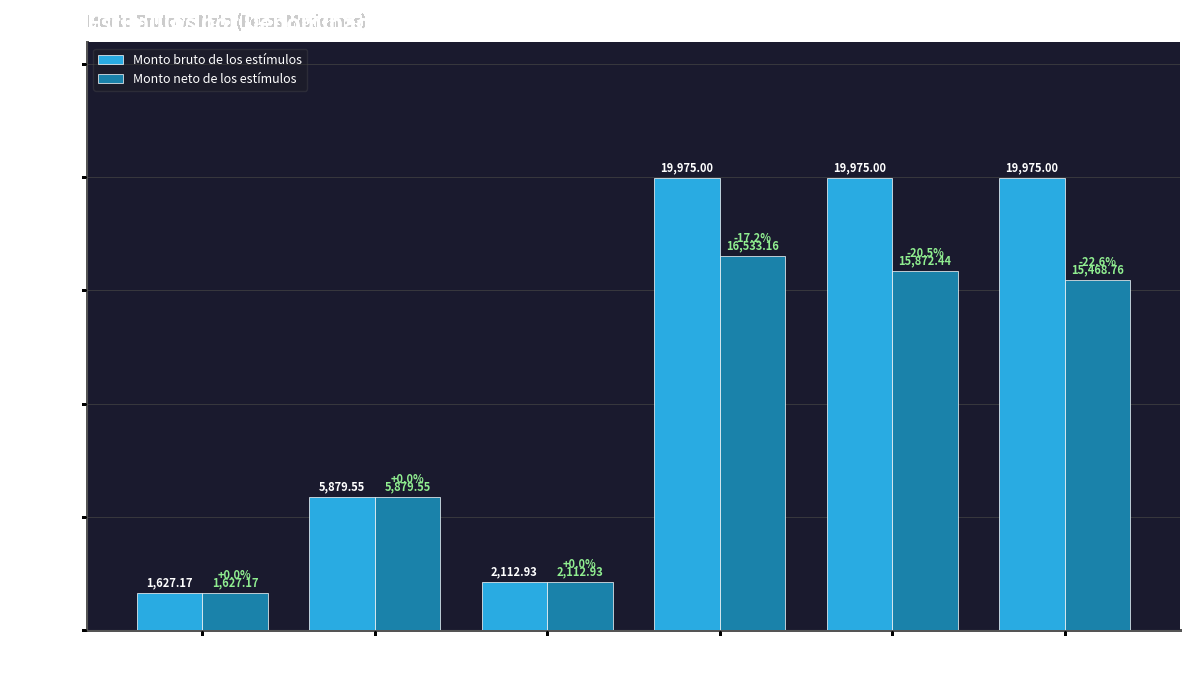

At which category is the sum across all series the highest?

Est. Antigüedad (4)